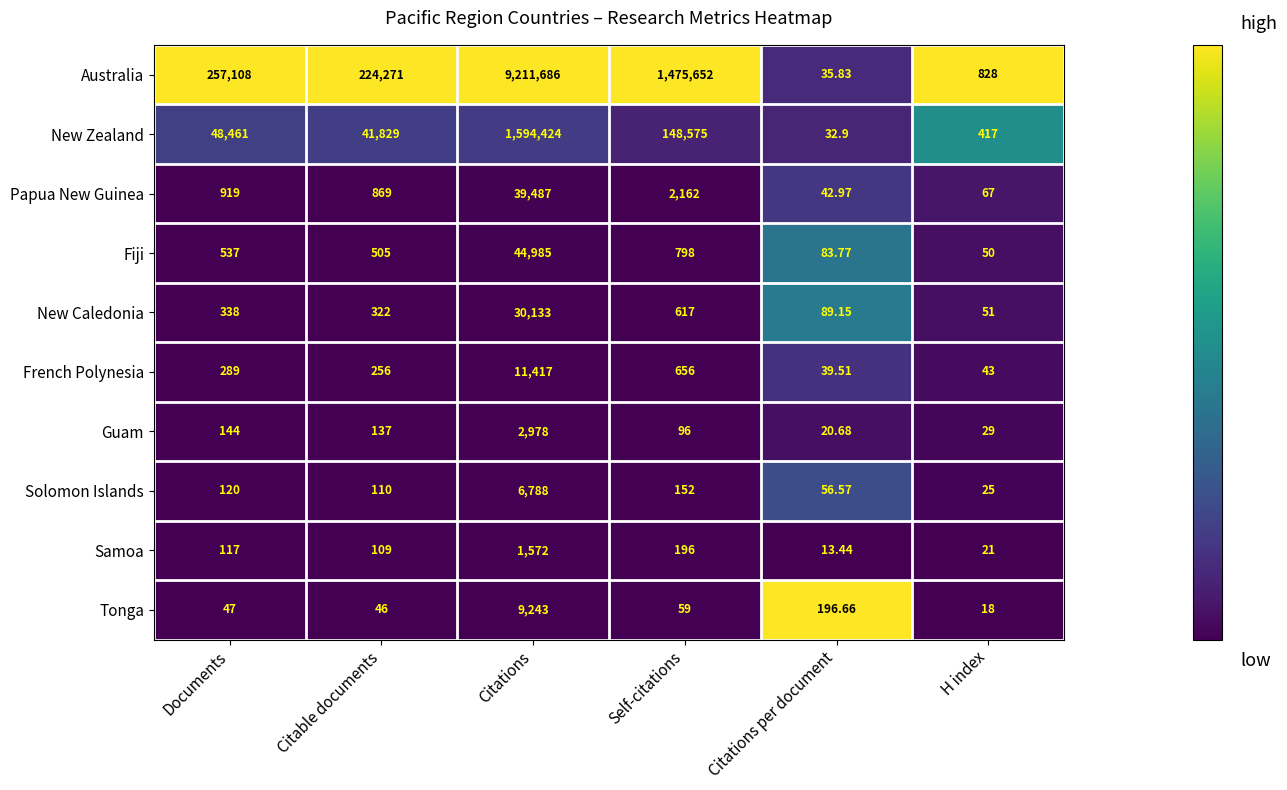

Which series has the largest total across all categories?

Australia